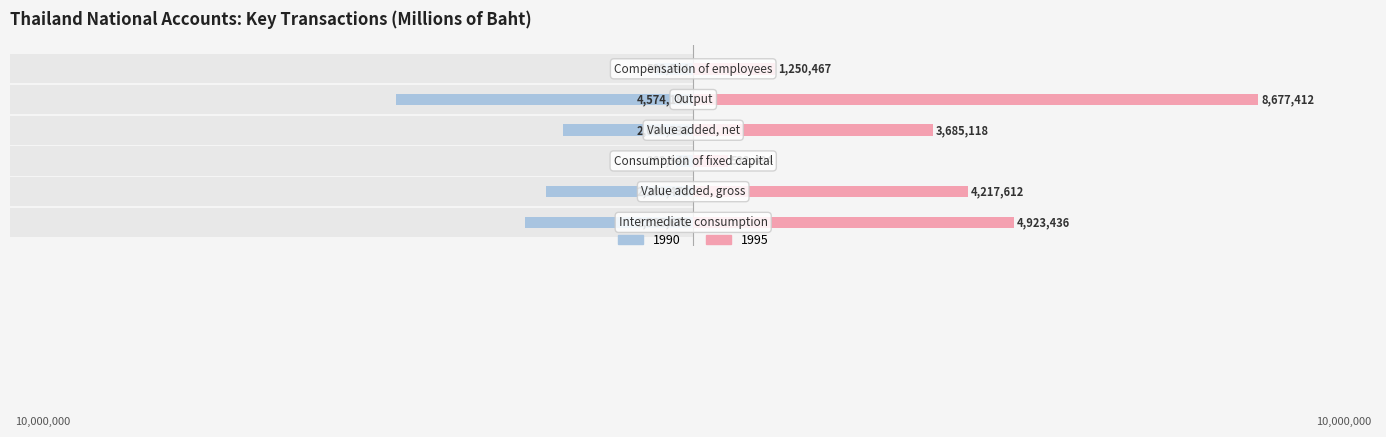

Which category has the lowest value in the 1995 series?

Consumption of fixed capital